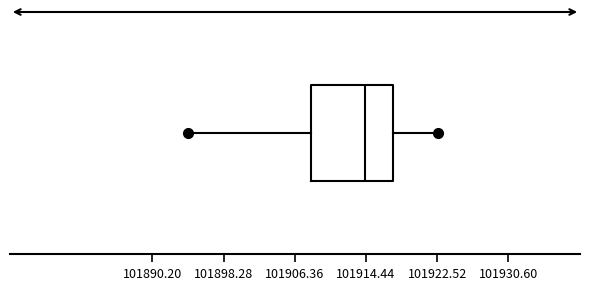

Transcribe this box plot: give where the median line is, the range the box spans, and where the two whiskers end, as read against the x-axis. The values are not printed on the chart, so give them approximately, as read against the axis.

median 101914, box 101908 to 101918, whiskers 101894 to 101923